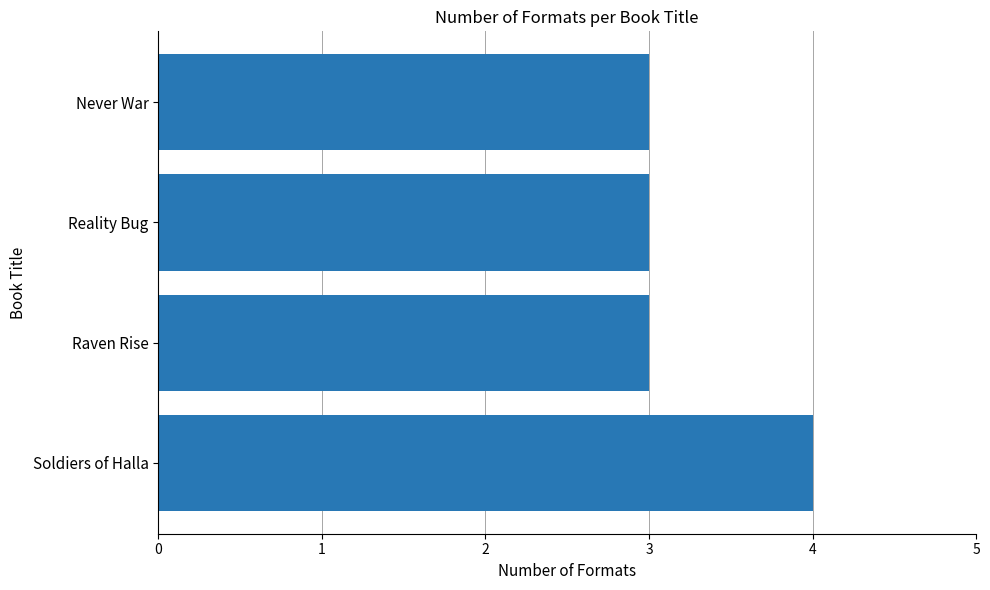

How many distinct data groups are displayed?

1